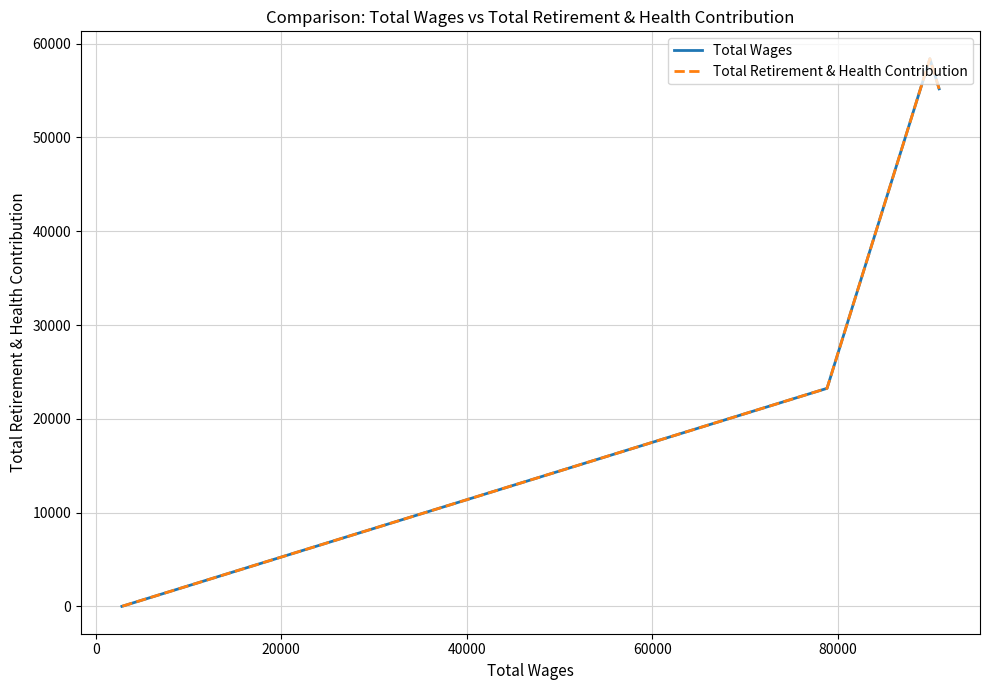

What is the highest value of the Total Wages series?

58398